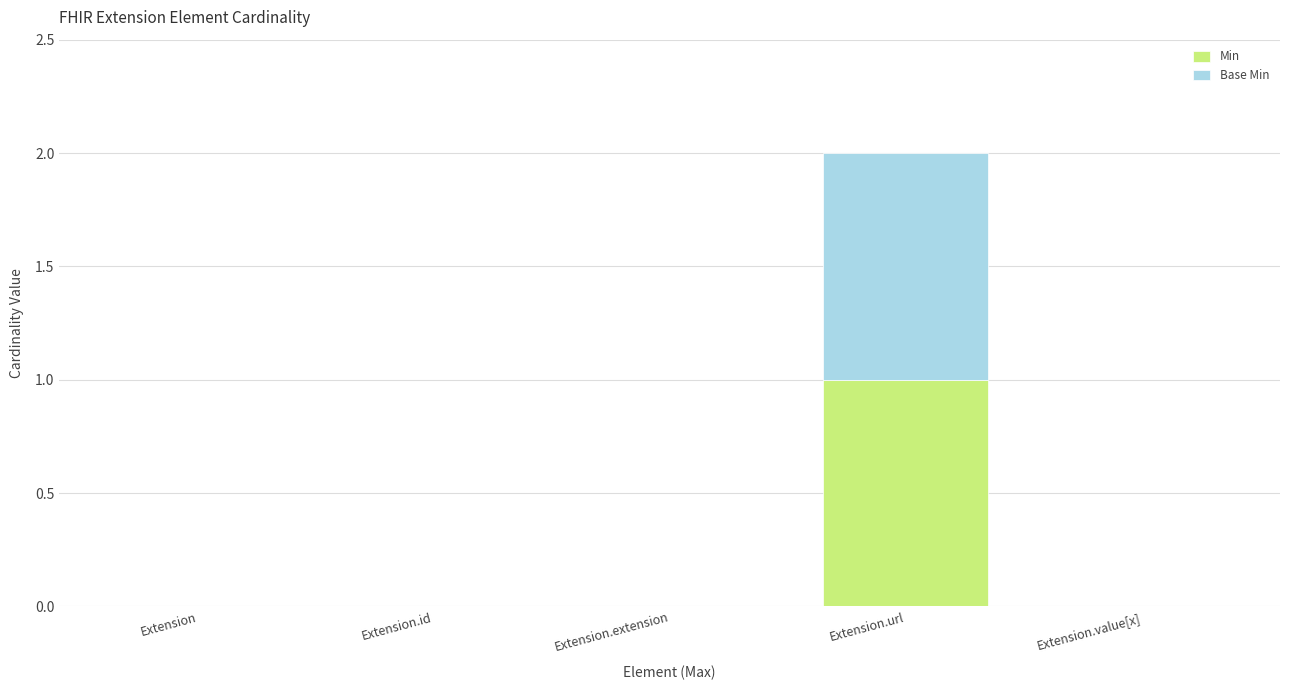

Reading right to left, transcribe the values for Min.

Extension.value[x]=0	Extension.url=1	Extension.extension=0	Extension.id=0	Extension=0